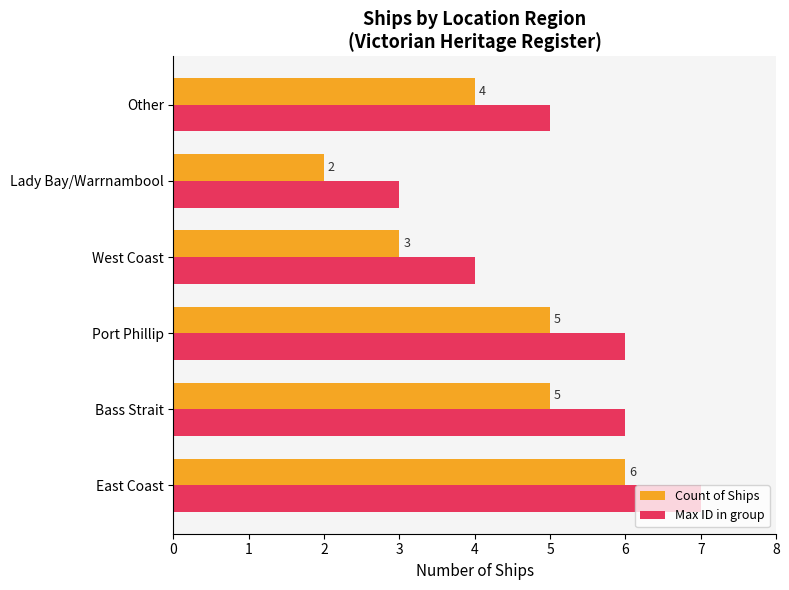

At which label does Count of Ships reach its minimum?

Lady Bay/Warrnambool